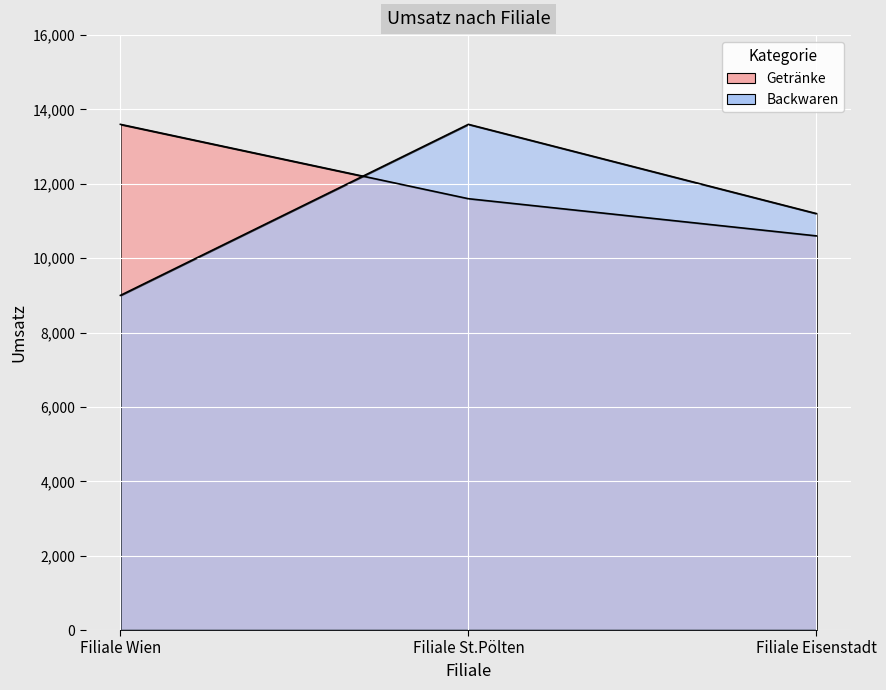

Where does the Backwaren series first go above 11200?

Filiale St.Pölten